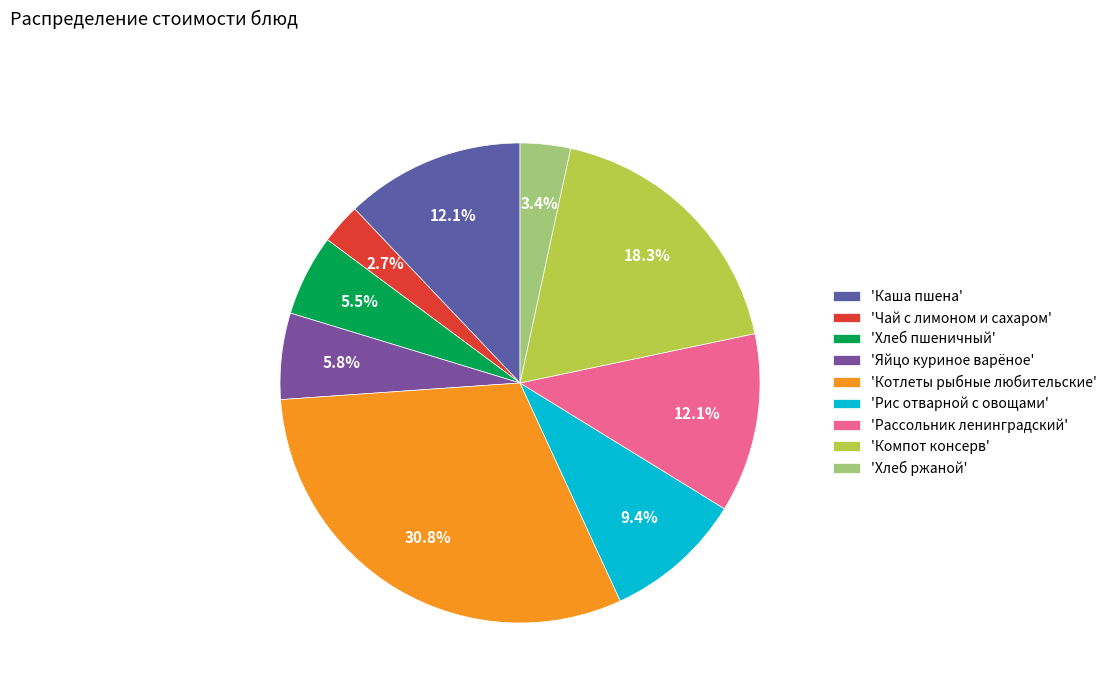

To the nearest percent, what is the average slice percentage?

11%